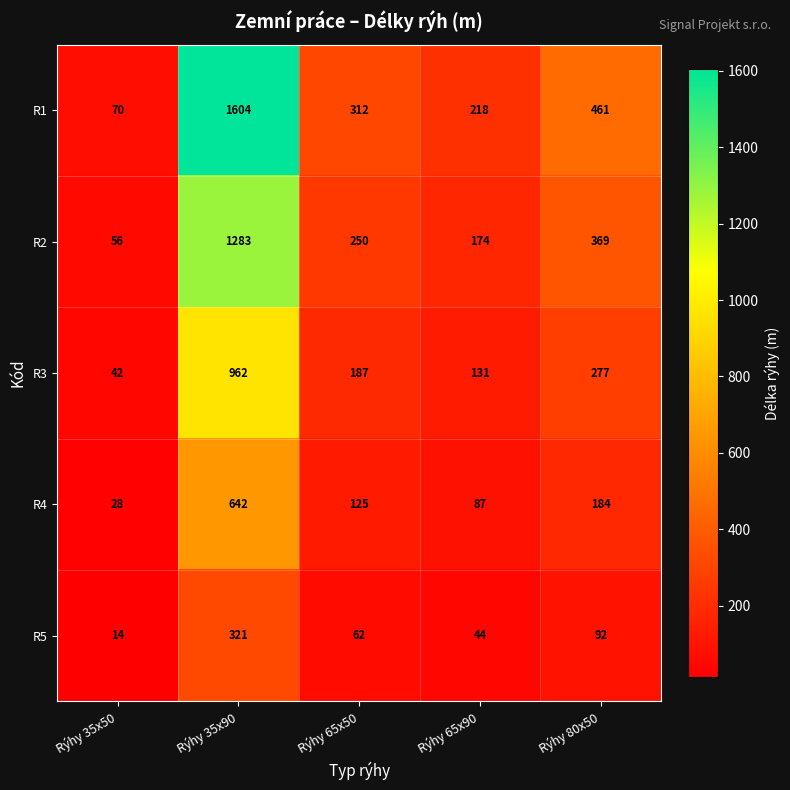

What is the greatest value displayed?

1604